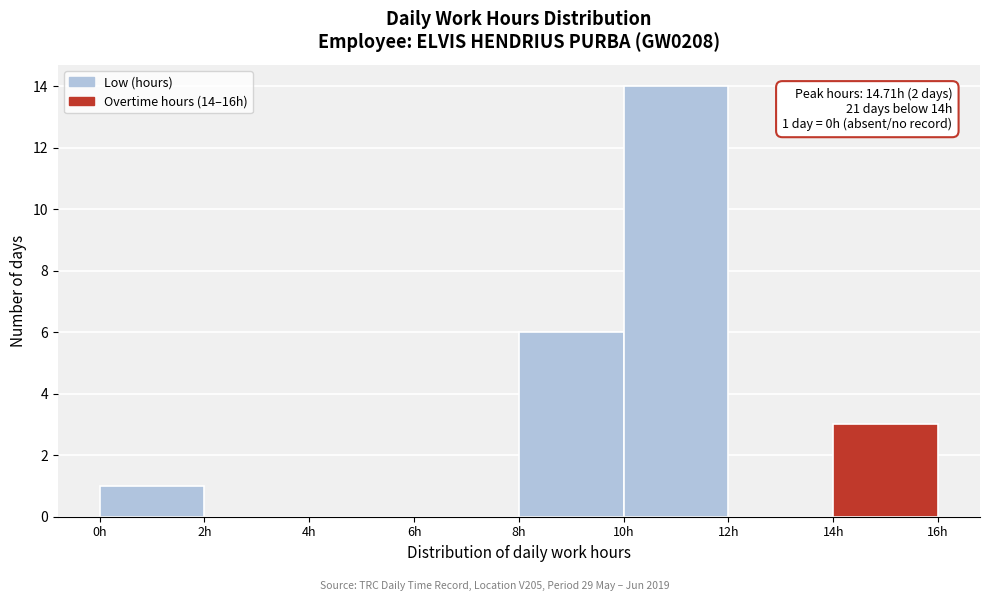

Which range on the x-axis has the tallest bar?

10 to 12